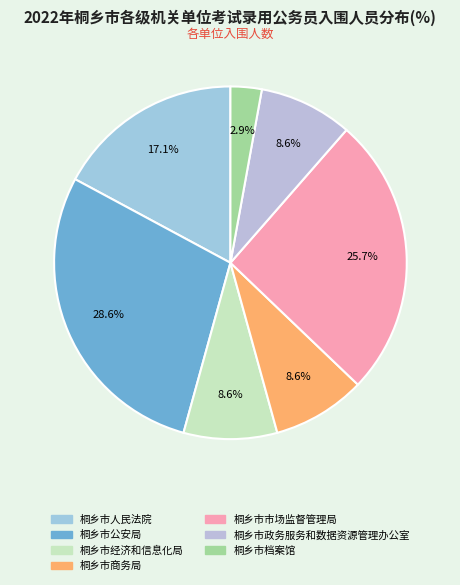

The 桐乡市商务局 slice represents 19% of the pie. True or false?

False